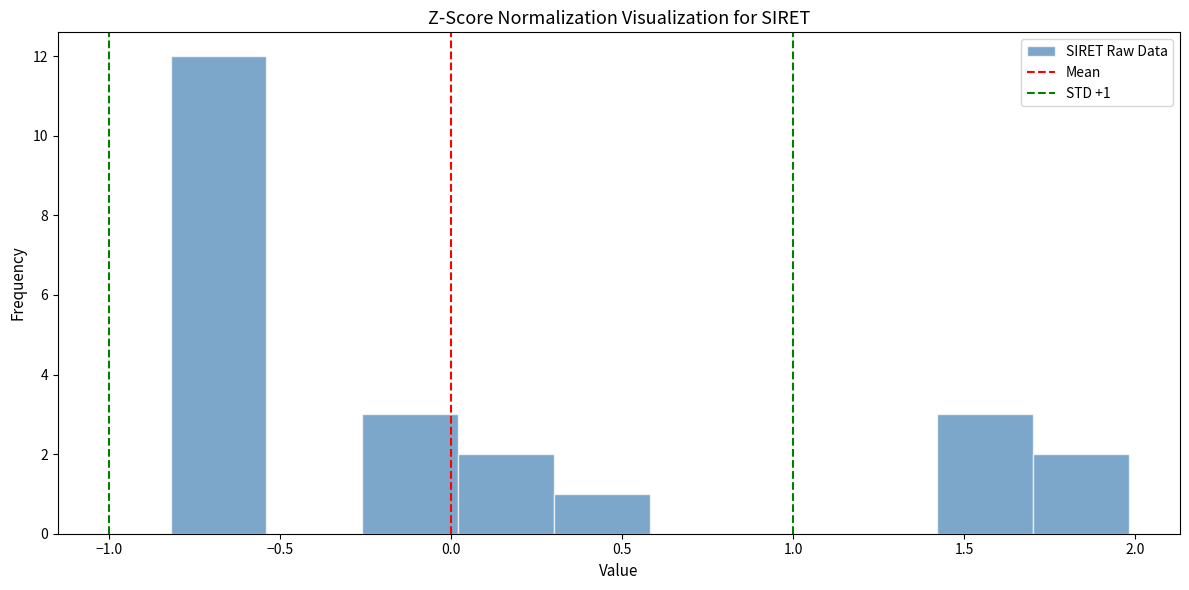

Over which range of the x-axis is the bar tallest?

-0.80 to -0.55